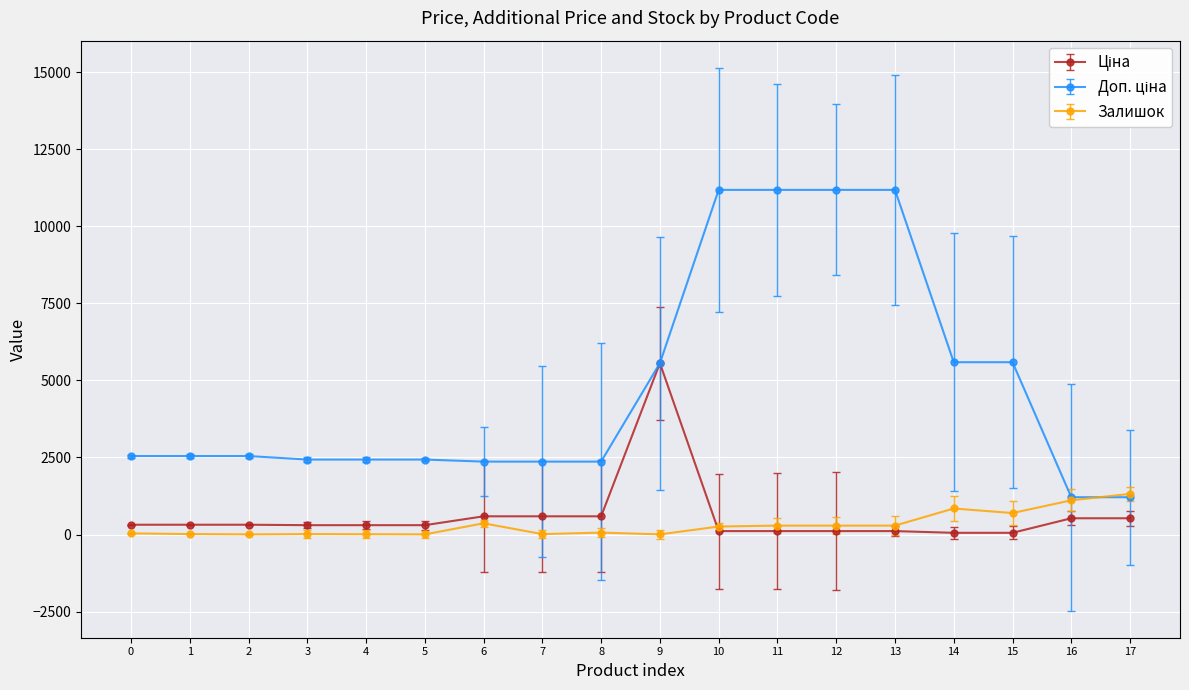

True or false: Залишок has more than 0 interior local peaks.

True